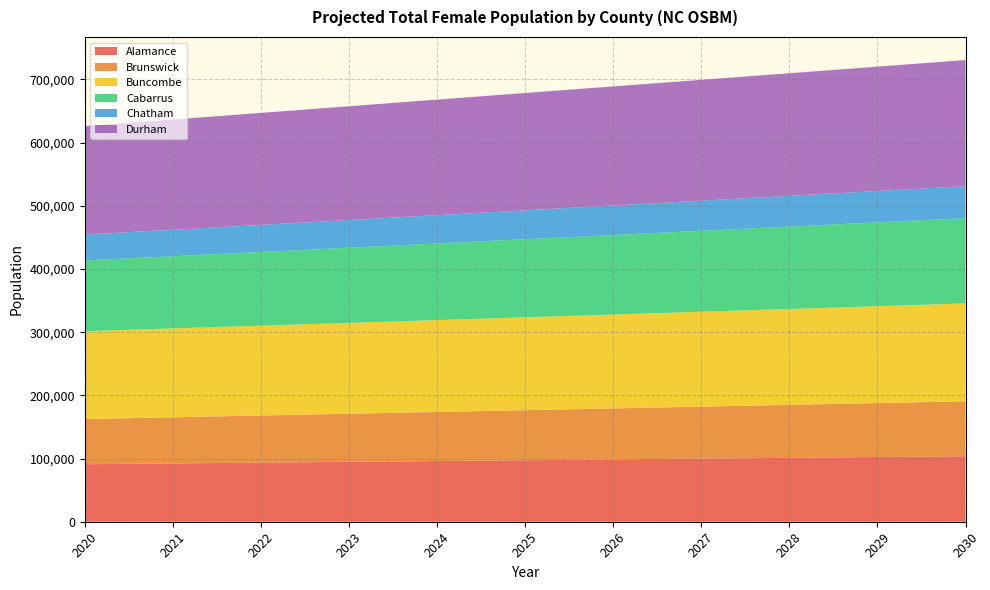

Reading left to right, list all the values displayed in this chart.

Alamance: 91006	92269	93533	94795	96060	97327	98591	99857	101122	102388	103655
Brunswick: 71487	73032	74576	76120	77662	79208	80751	82296	83839	85383	86928
Buncombe: 139069	140656	142242	143828	145415	147001	148588	150174	151760	153348	154933
Cabarrus: 112010	114239	116567	118931	121279	123586	125860	128122	130390	132673	134968
Chatham: 40887	41857	42827	43798	44770	45740	46714	47685	48656	49628	50602
Durham: 171718	174511	177305	180095	182888	185678	188469	191260	194049	196840	199630